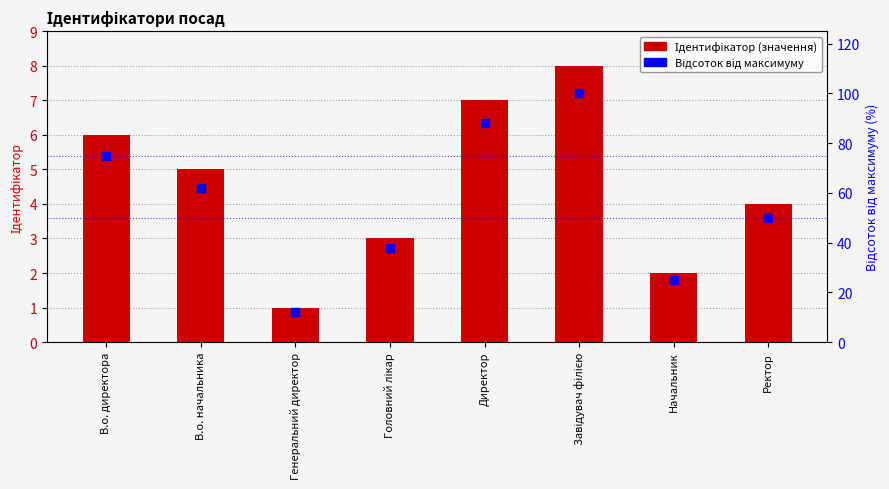

List the series in order of their peak value, highest first.

Відсоток від максимуму, Ідентифікатор